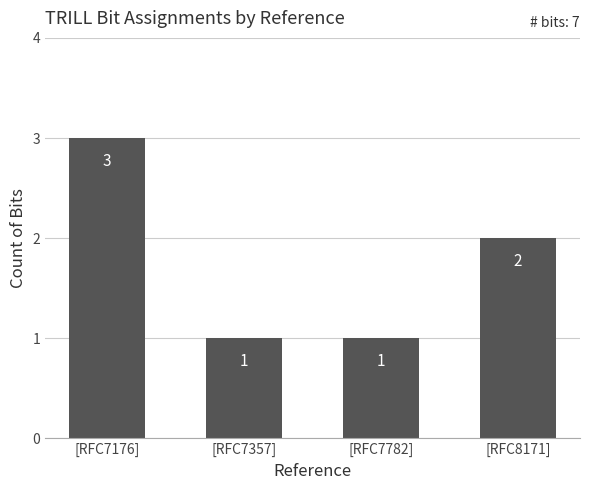

How many data points does each series have?

4